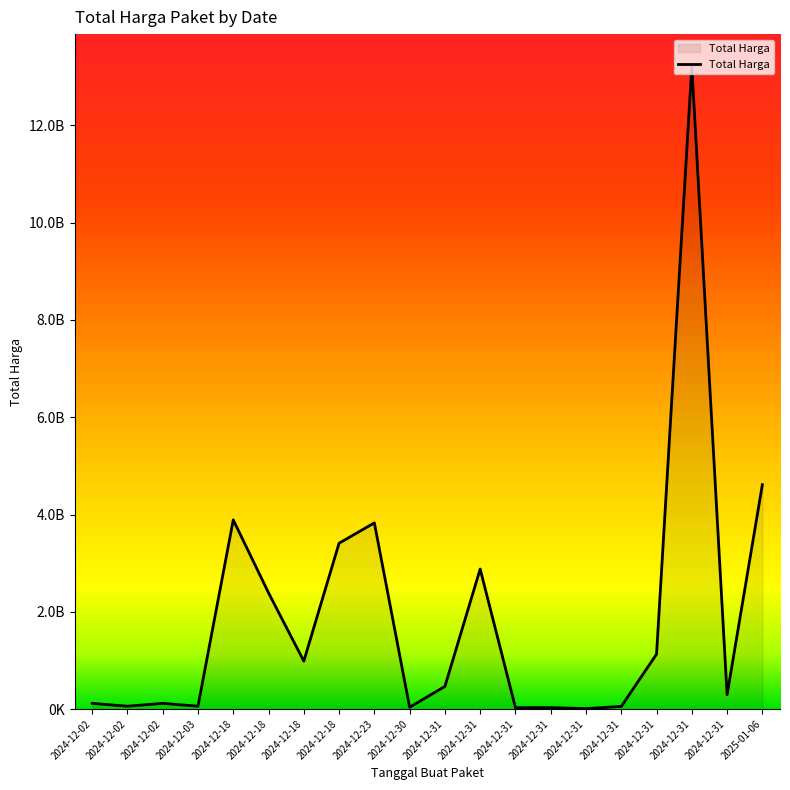

Does the chart display data point markers on the line(s)?

No